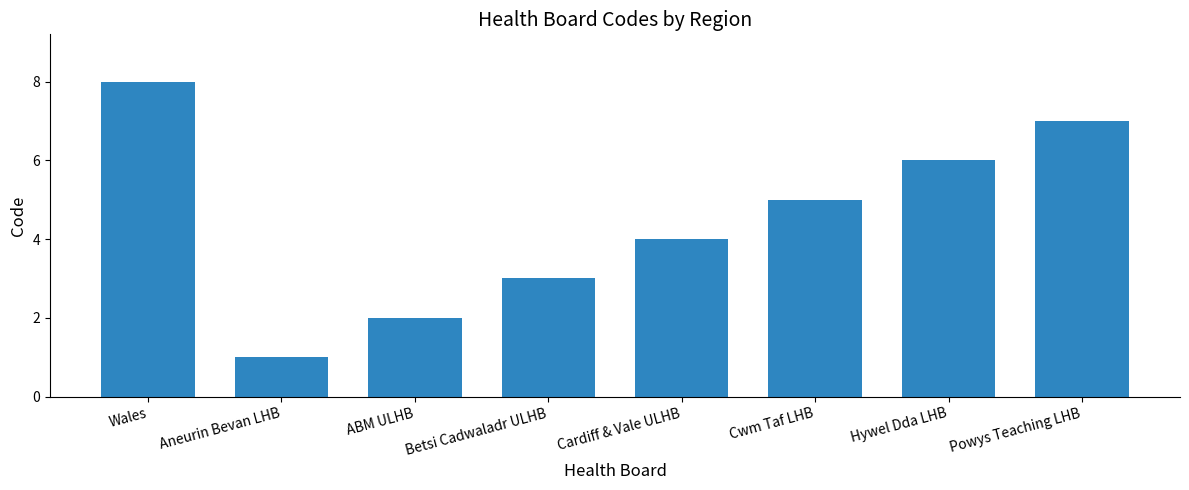

What is the label of the 8th bar from the right?

Wales